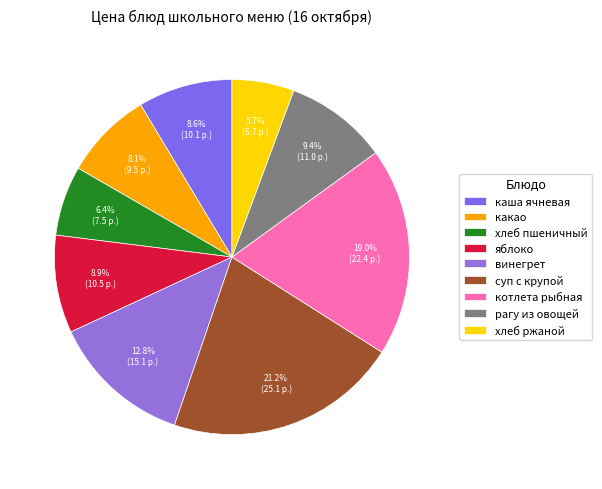

Does котлета рыбная account for over 50% of the chart?

No